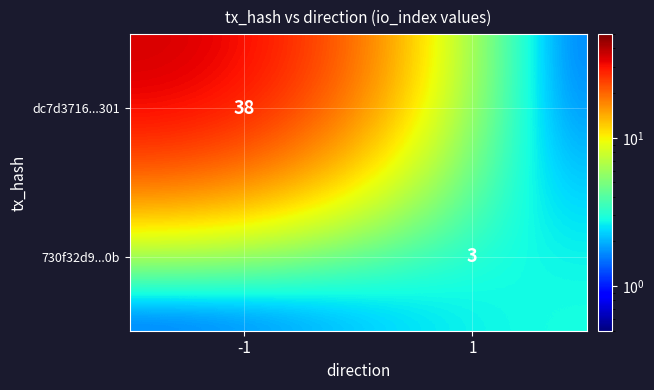

True or false: 730f32d9...0b has a value of 3.0 at 1.

True